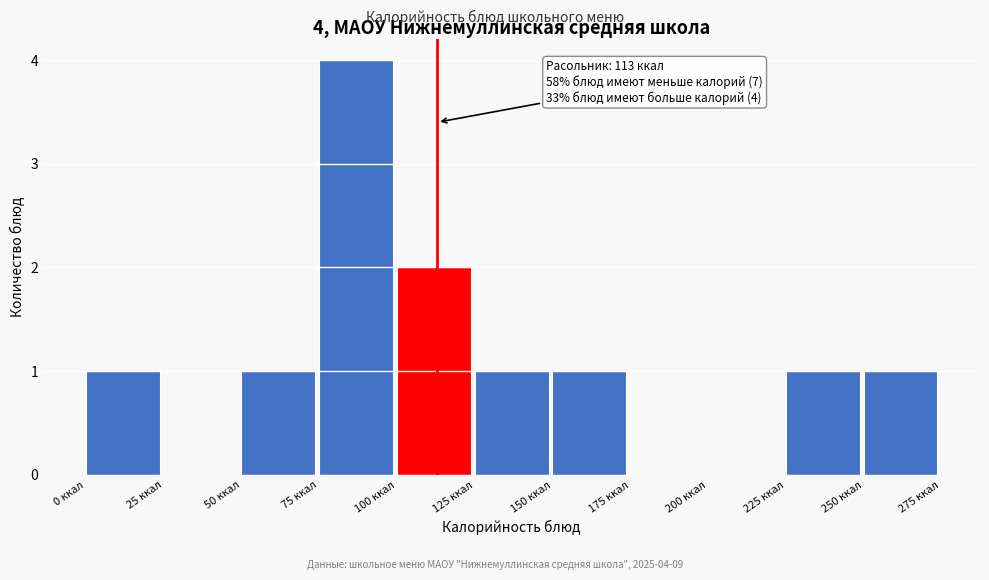

Over which range of the x-axis is the bar tallest?

75 to 100